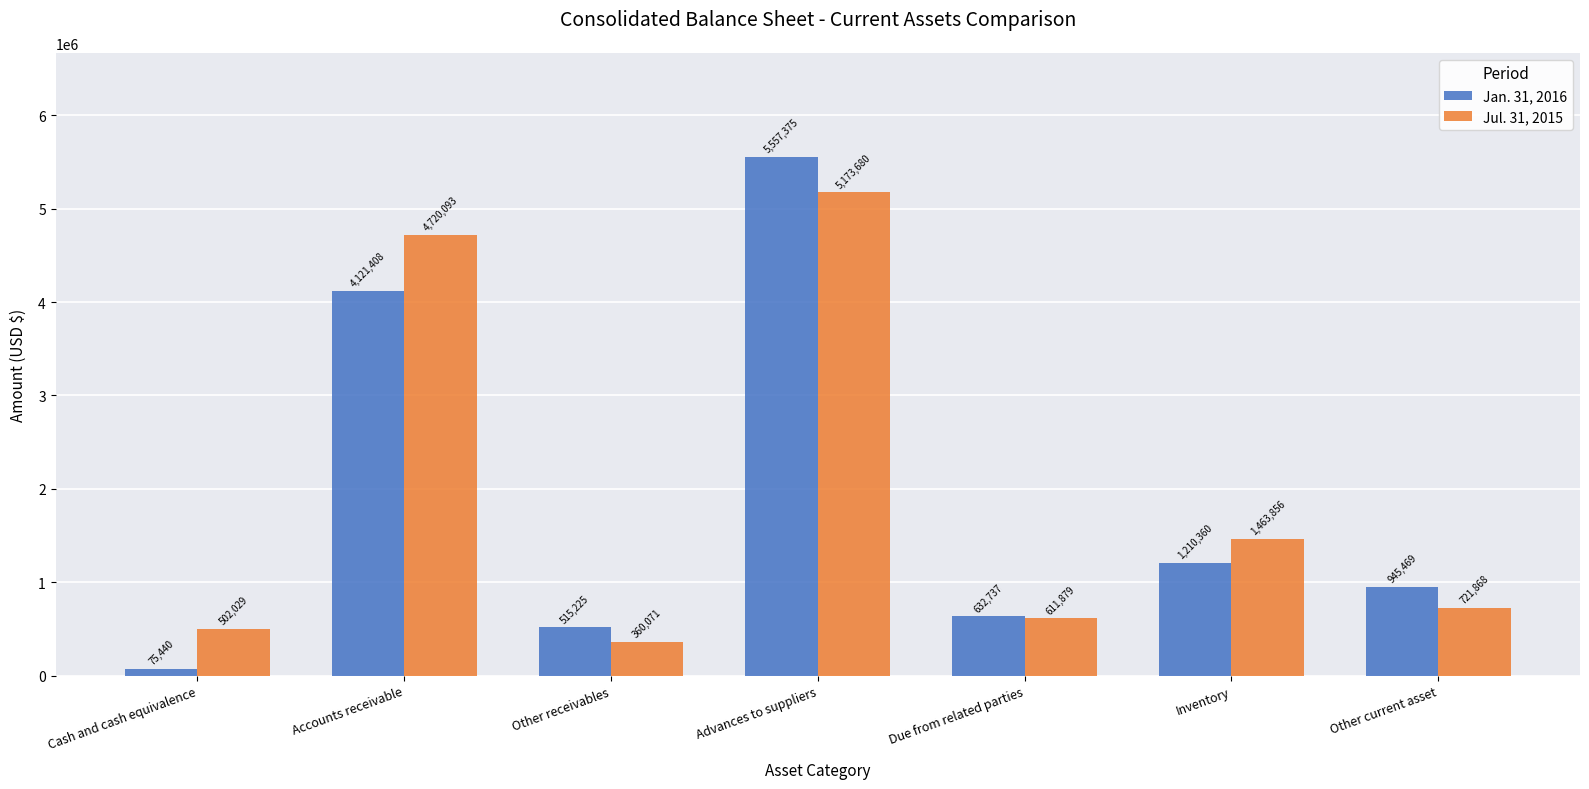

At which category is the sum across all series the highest?

Advances to suppliers